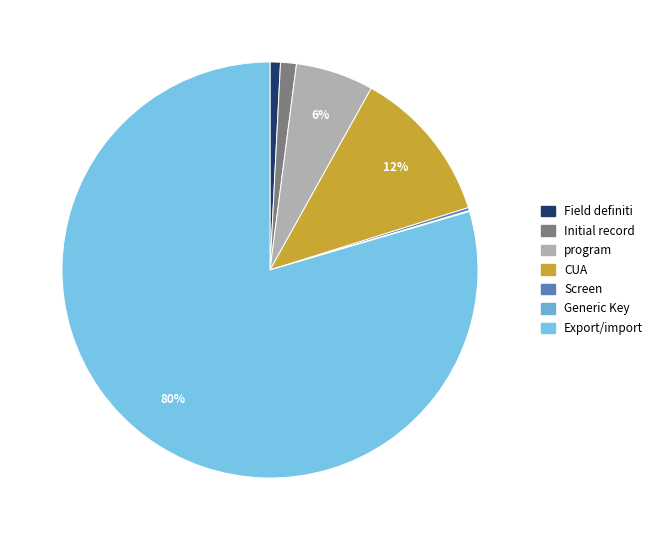

Does any single category account for the majority?

Yes